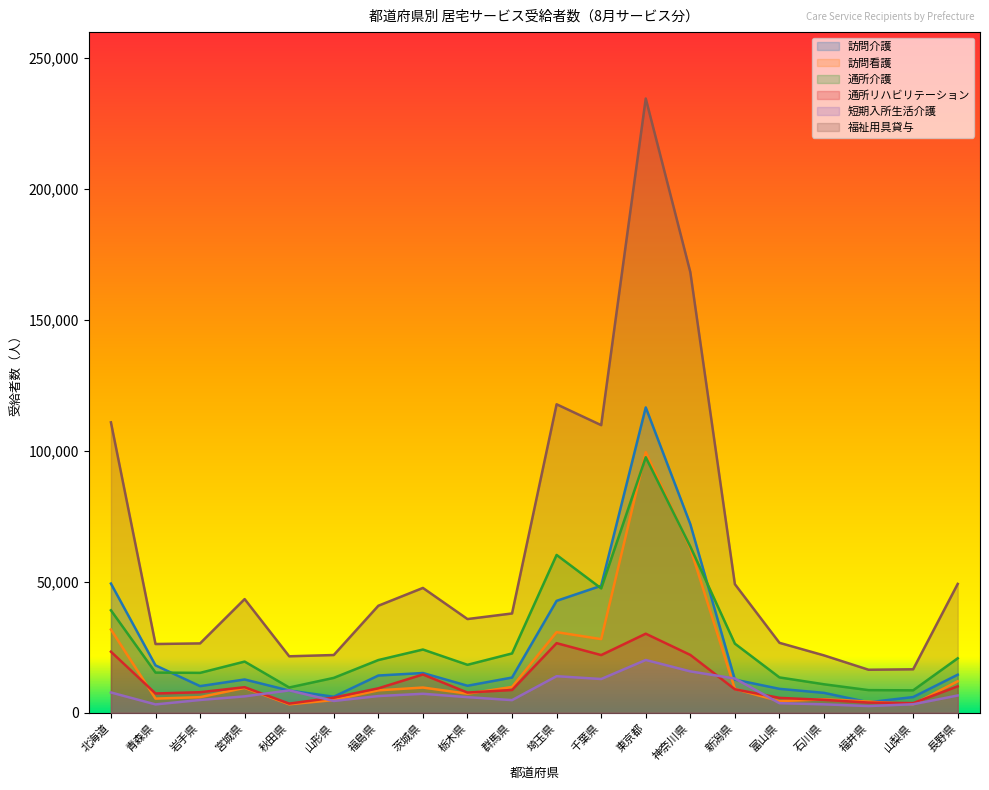

In 訪問看護, how many points are lower than both neighbors (excluding endpoints)?

6